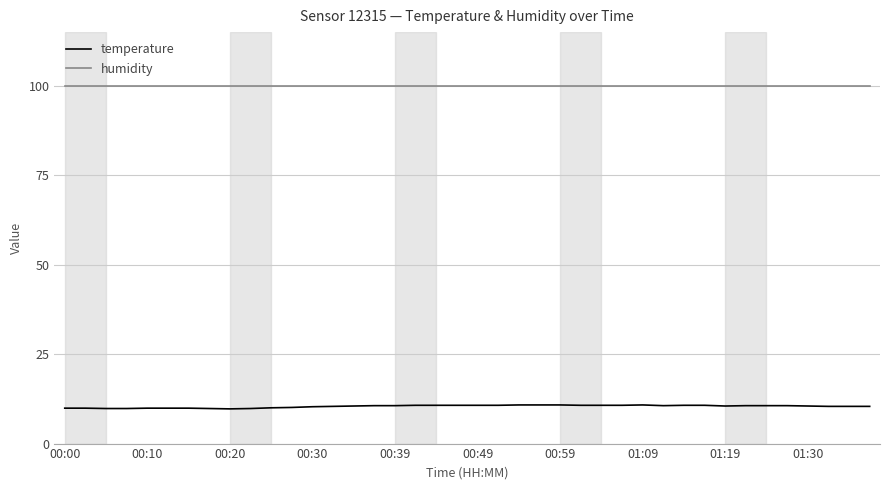

What is the lowest value of the humidity series?

99.9